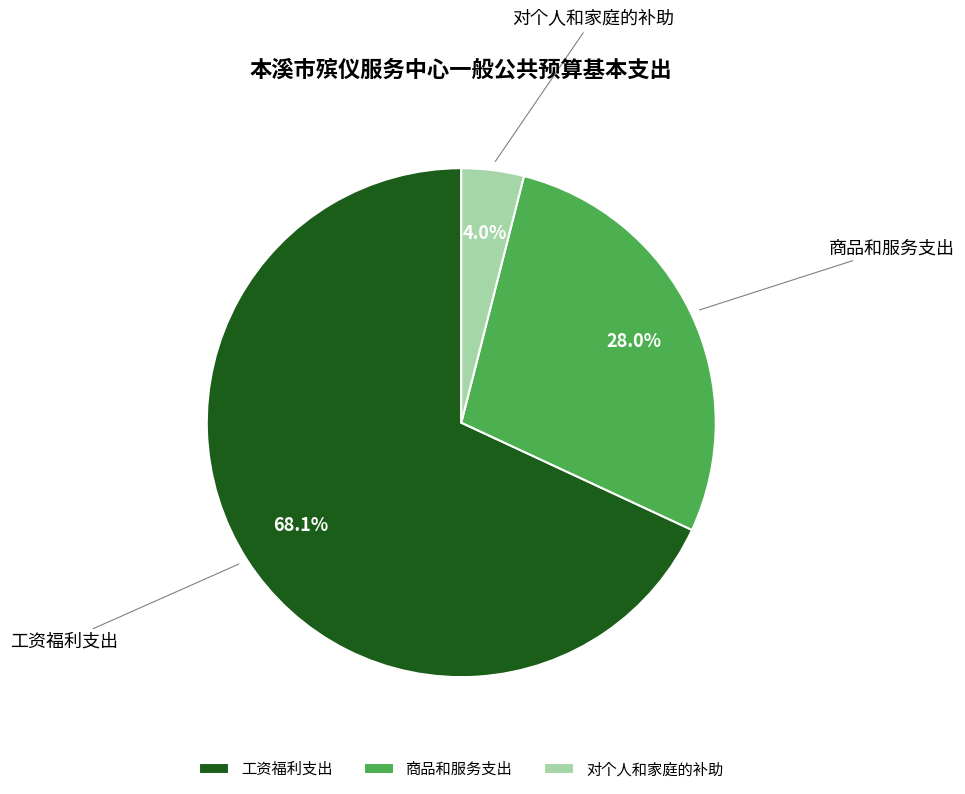

How many slices are in this pie chart?

3